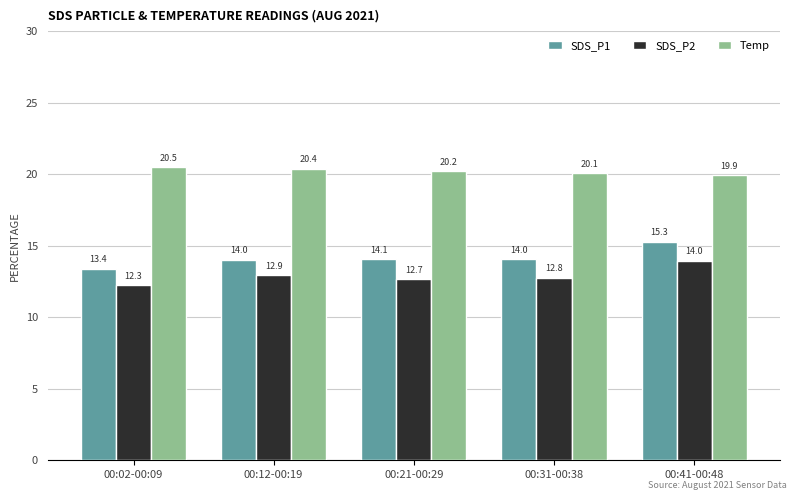

Count the Temp values in the range 20 to 21.

4